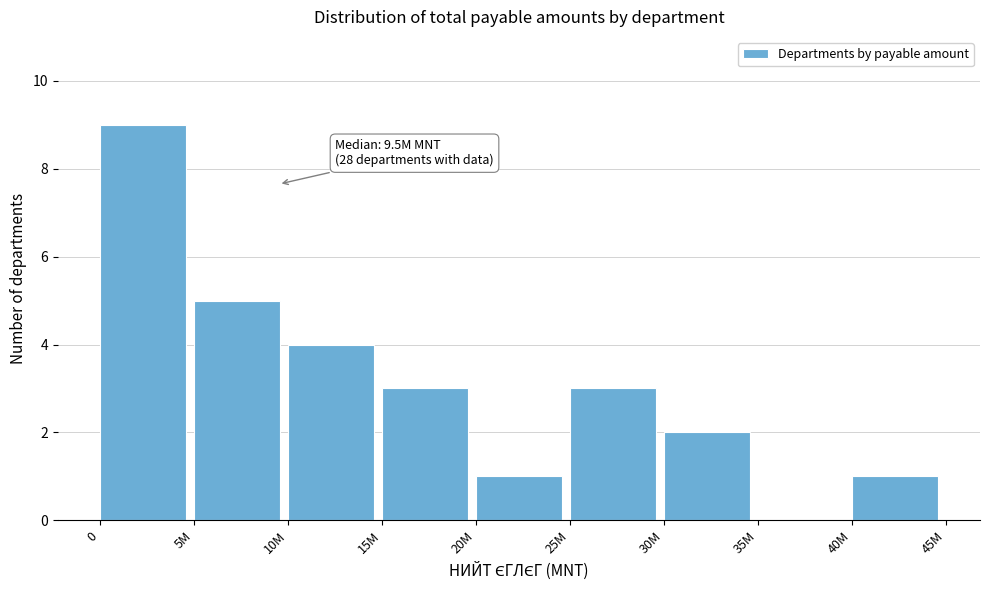

Reading right to left, extract all data points from this chart.

40M=1	35M=0	30M=2	25M=3	20M=1	15M=3	10M=4	5M=5	0=9